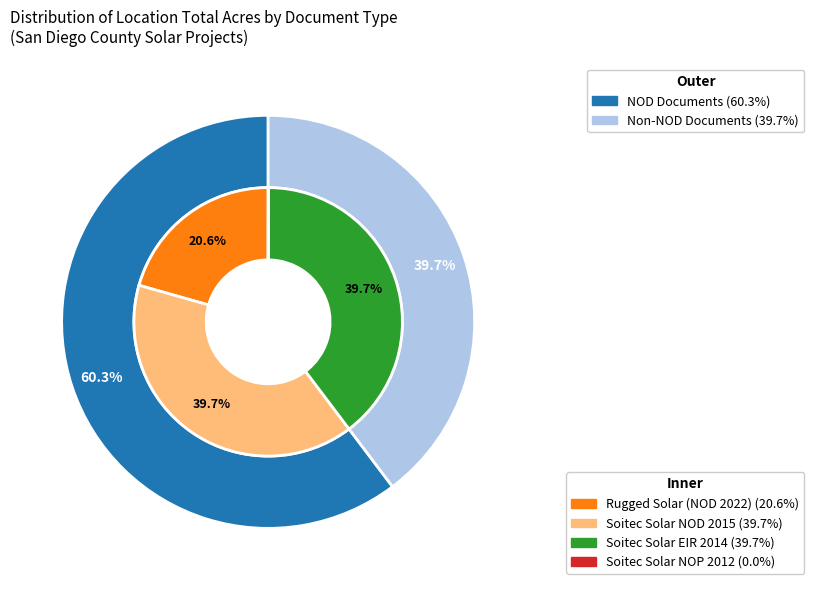

True or false: Soitec Solar NOP 2012 accounts for 0% of the total.

True